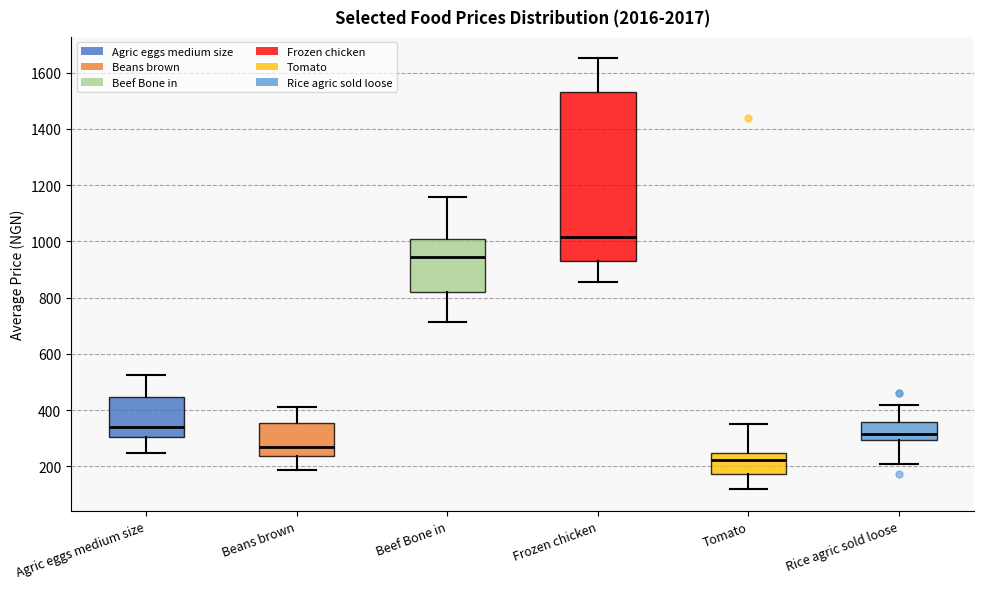

Reading left to right, read every box against the y-axis: the position of its median line, the range the box covers, and the ends of its whiskers. The values are not printed on the chart, so give them approximately, as read against the axis.

Agric eggs medium size: median 340, box 300 to 440, whiskers 240 to 520
Beans brown: median 260, box 240 to 360, whiskers 180 to 420
Beef Bone in: median 940, box 820 to 1000, whiskers 720 to 1160
Frozen chicken: median 1020, box 940 to 1540, whiskers 860 to 1660
Tomato: median 220, box 180 to 240, whiskers 120 to 360
Rice agric sold loose: median 320, box 300 to 360, whiskers 220 to 420